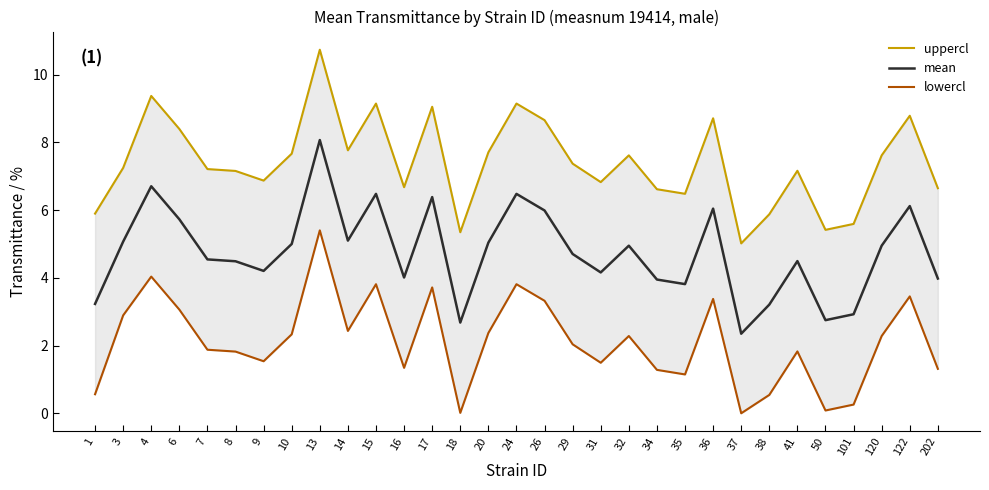

Reading left to right, what are all the values shown in this chart?

uppercl: 5.9	7.2	9.4	8.4	7.2	7.2	6.9	7.7	10.7	7.8	9.1	6.7	9.1	5.3	7.7	9.1	8.7	7.4	6.8	7.6	6.6	6.5	8.7	5.0	5.9	7.2	5.4	5.6	7.6	8.8	6.6
mean: 3.2	5.1	6.7	5.7	4.5	4.5	4.2	5.0	8.1	5.1	6.5	4.0	6.4	2.7	5.0	6.5	6.0	4.7	4.2	5.0	4.0	3.8	6.0	2.4	3.2	4.5	2.8	2.9	5.0	6.1	4.0
lowercl: 0.6	2.9	4.0	3.1	1.9	1.8	1.5	2.3	5.4	2.4	3.8	1.3	3.7	0.0	2.4	3.8	3.3	2.0	1.5	2.3	1.3	1.1	3.4	0.0	0.5	1.8	0.1	0.3	2.3	3.5	1.3